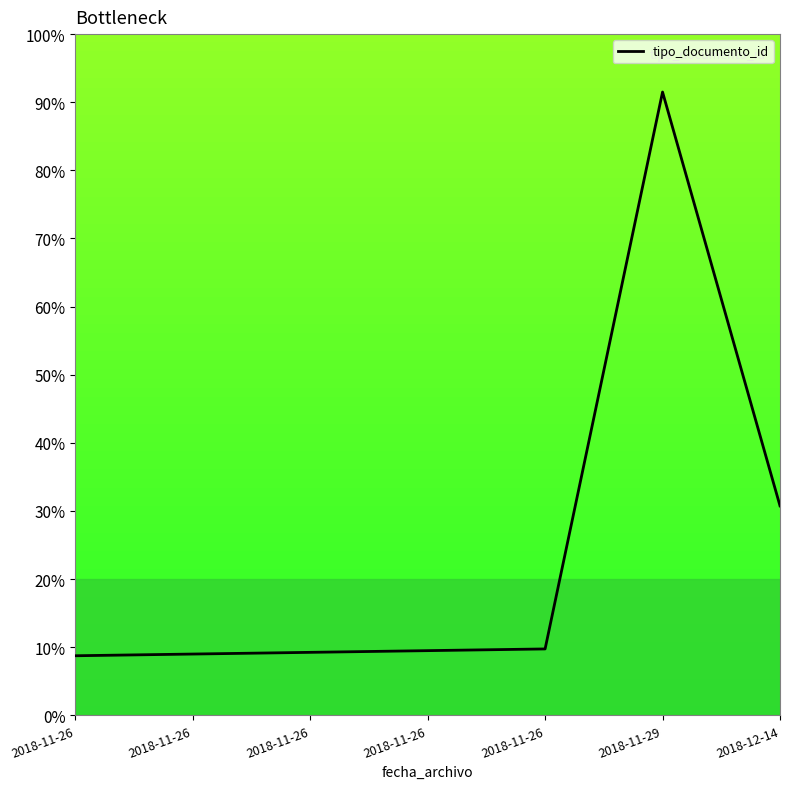

How many series are shown in this chart?

1